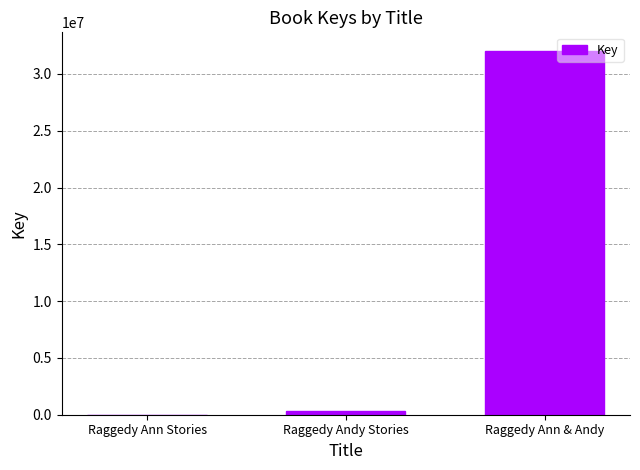

Where is the data nearest to the value 16035758?

Raggedy Andy Stories